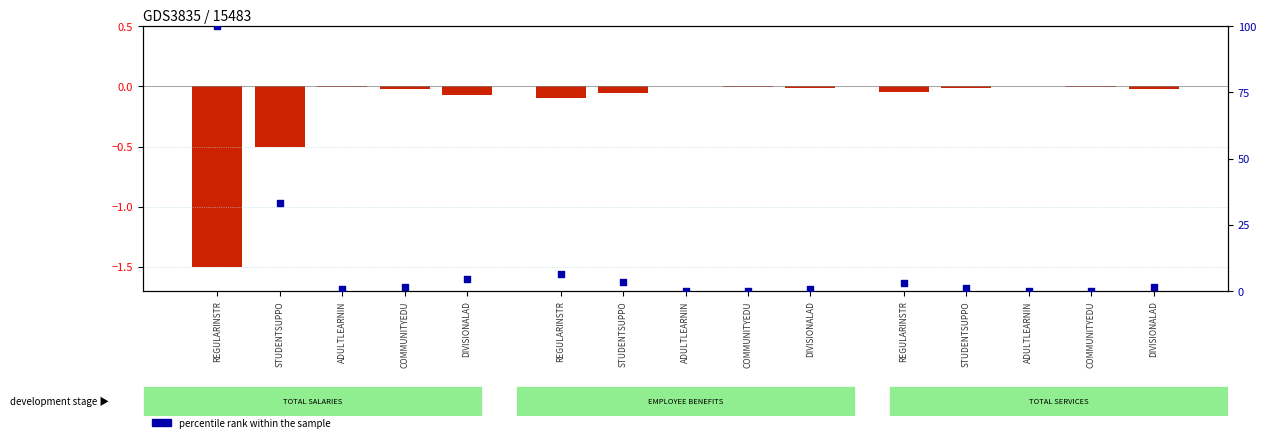

Which series has the largest total across all categories?

percentile rank within the sample